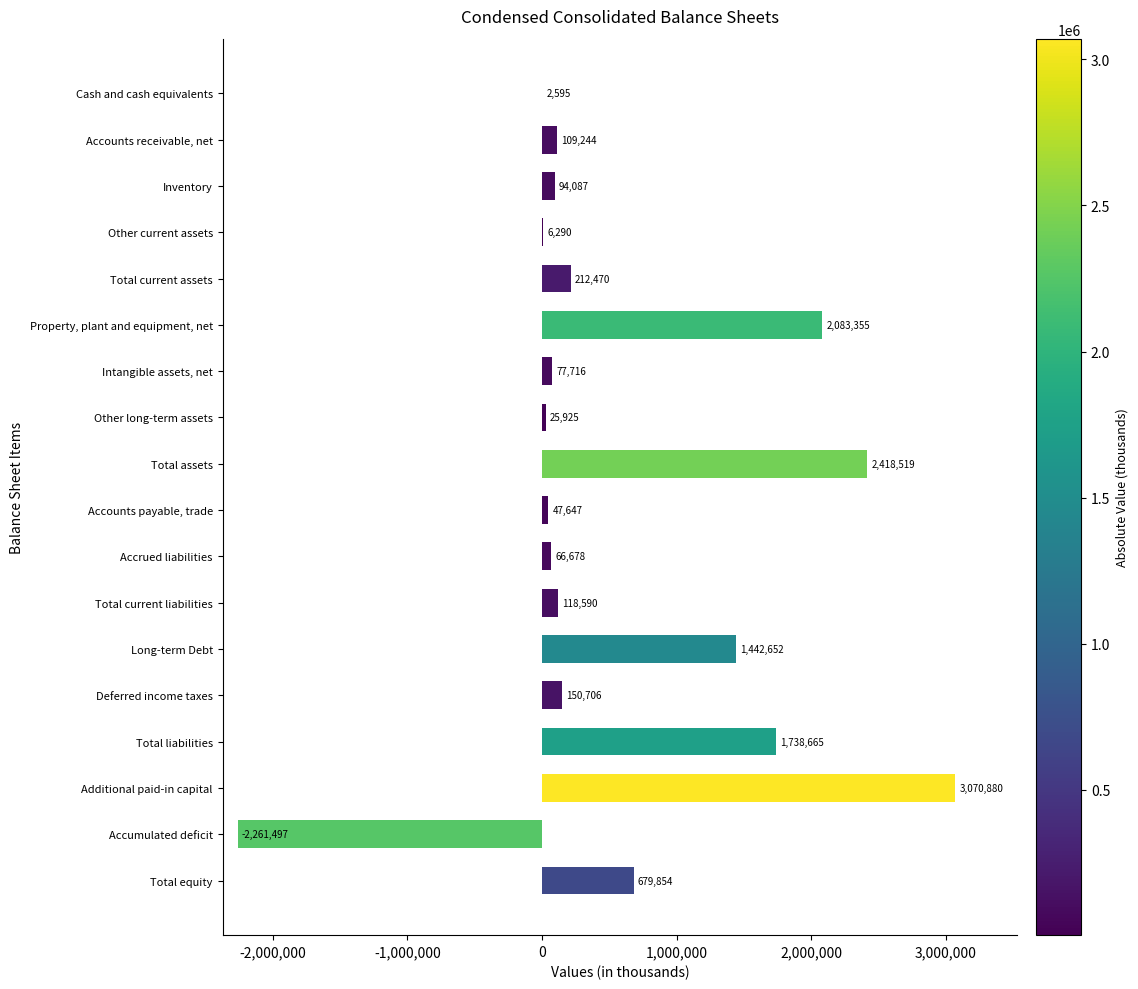

What is the sum of all values?

10084376